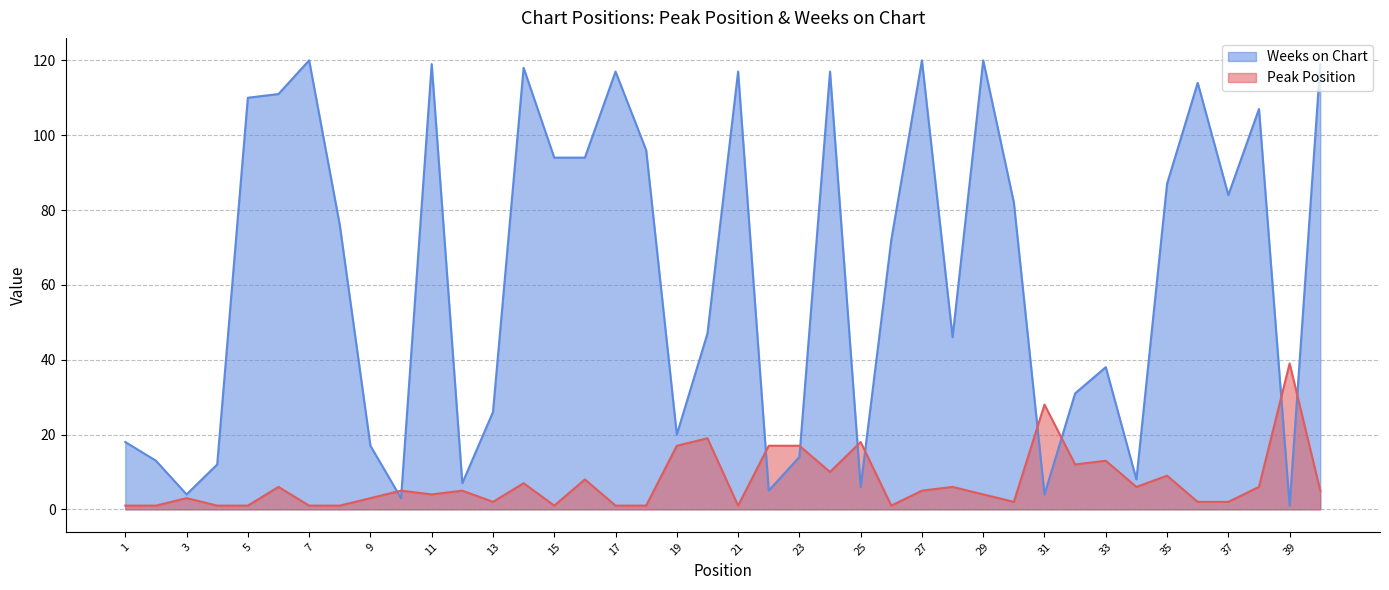

What is the average value of the Weeks on Chart series?

63